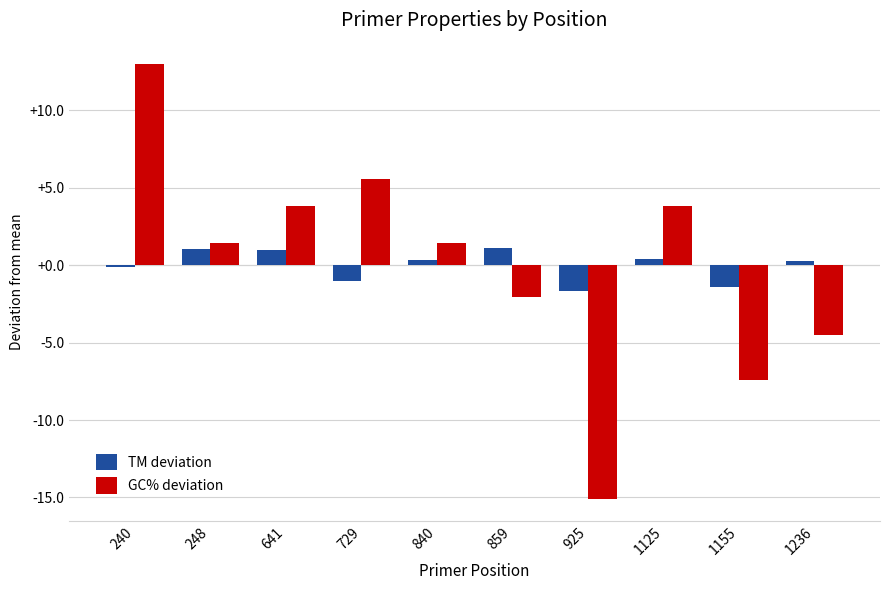

What value does the TM deviation series have at 729?

-1.0